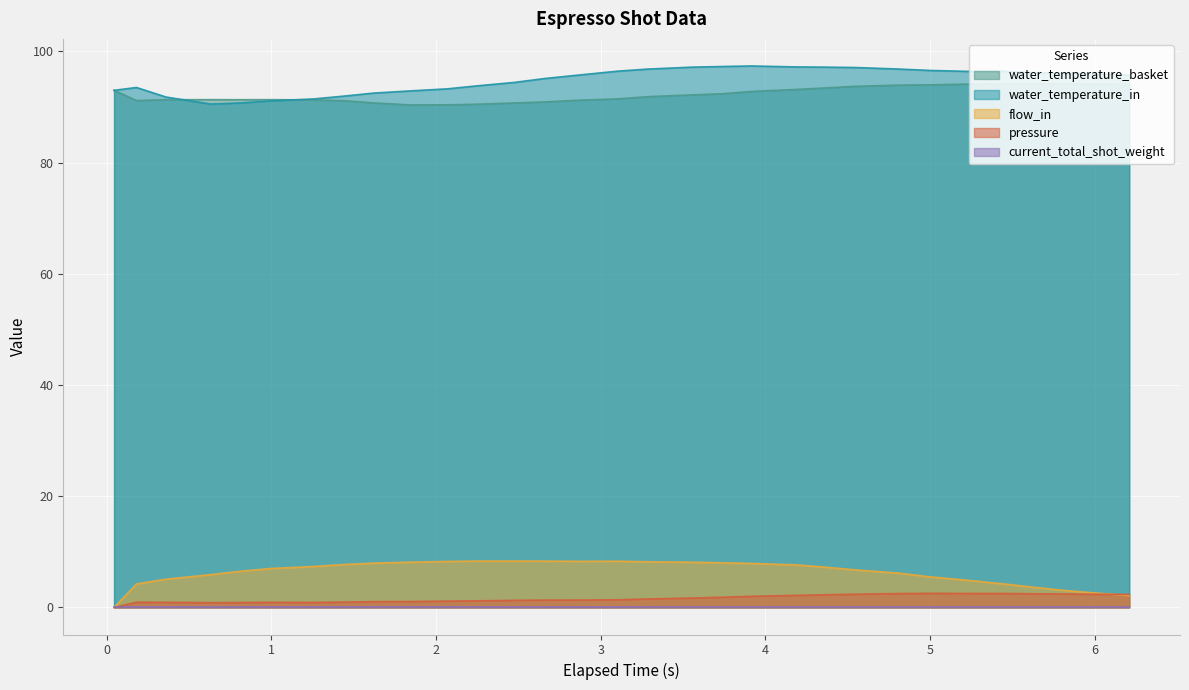

What is the value of the water_temperature_basket point at the 16th from the left?

91.5